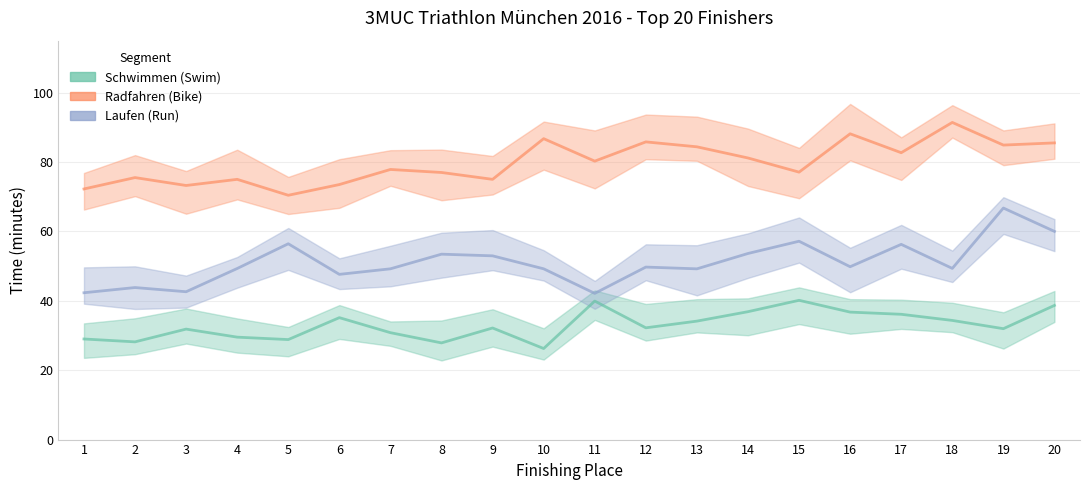

The value of Radfahren (Bike) at 13 is 125.8. True or false?

False